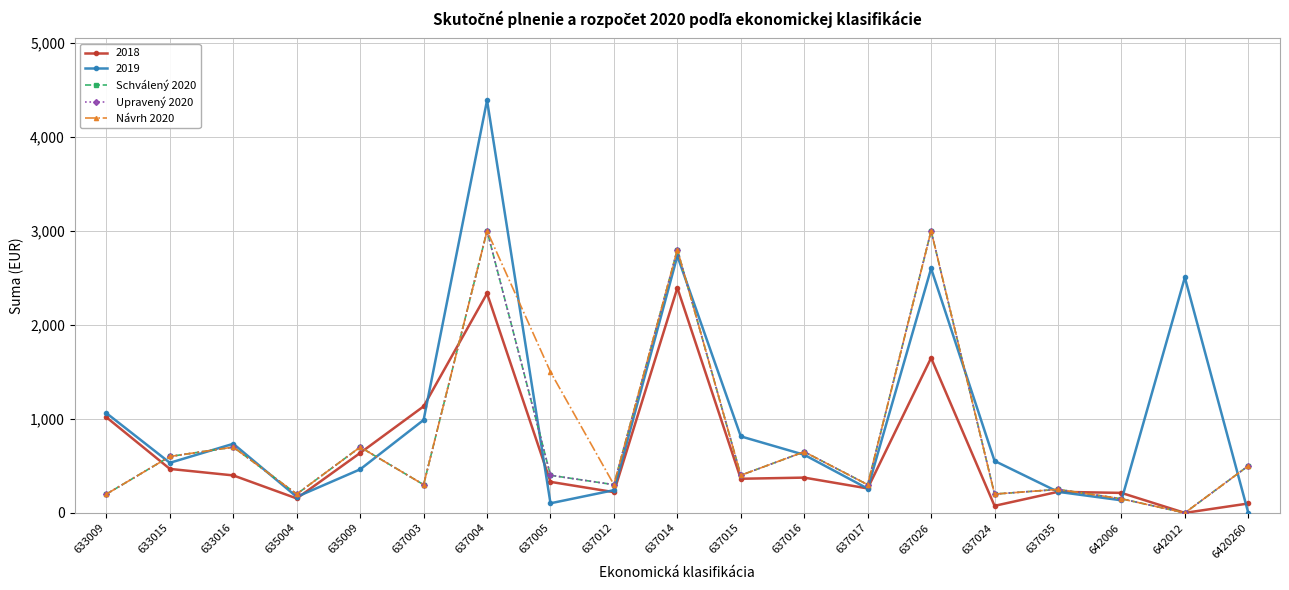

What is the label of the 12th point from the right?

637005